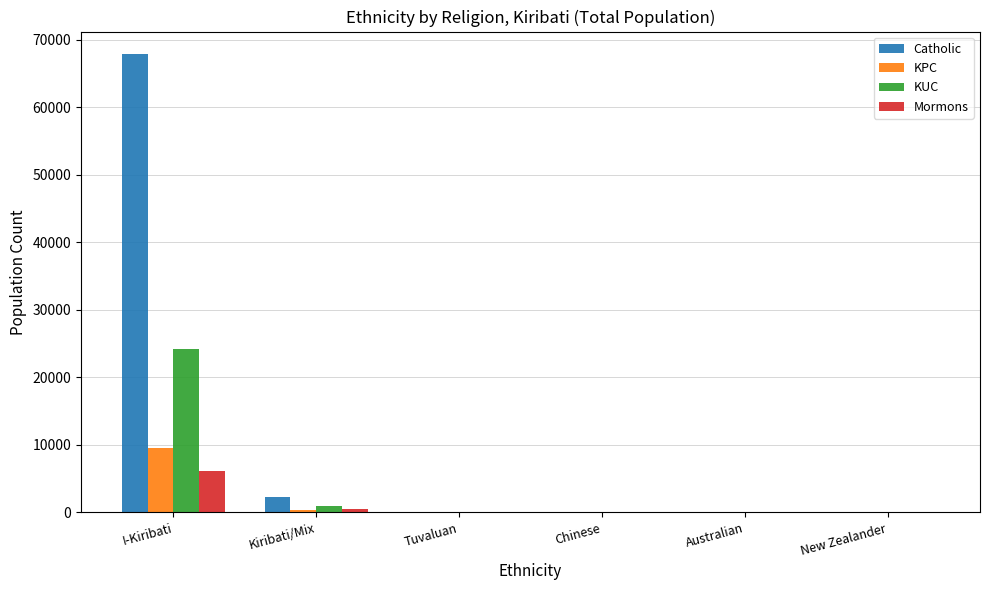

Which series has the largest total across all categories?

Catholic